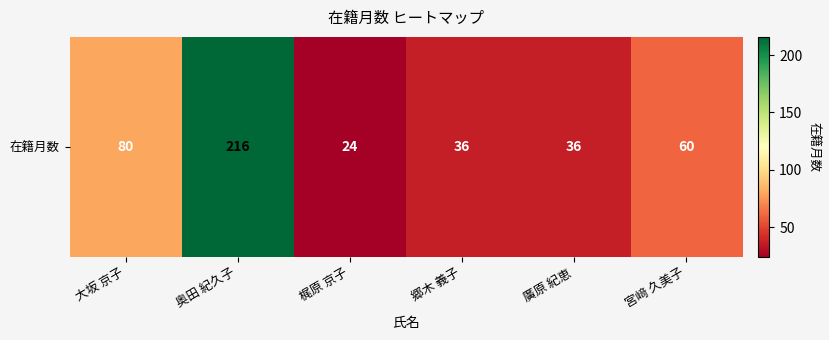

True or false: the data shows 36 at 廣原 紀恵.

True